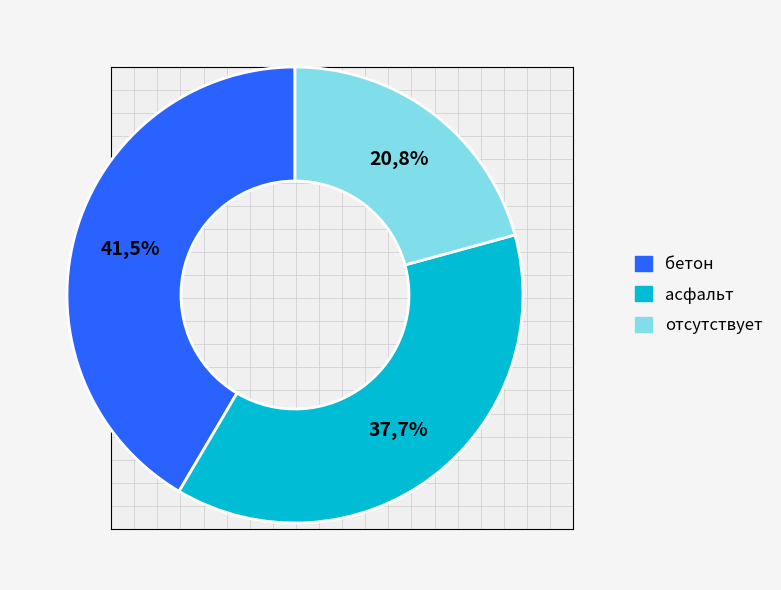

Combined, what portion of the pie is бетон and отсутствует?

62.3%